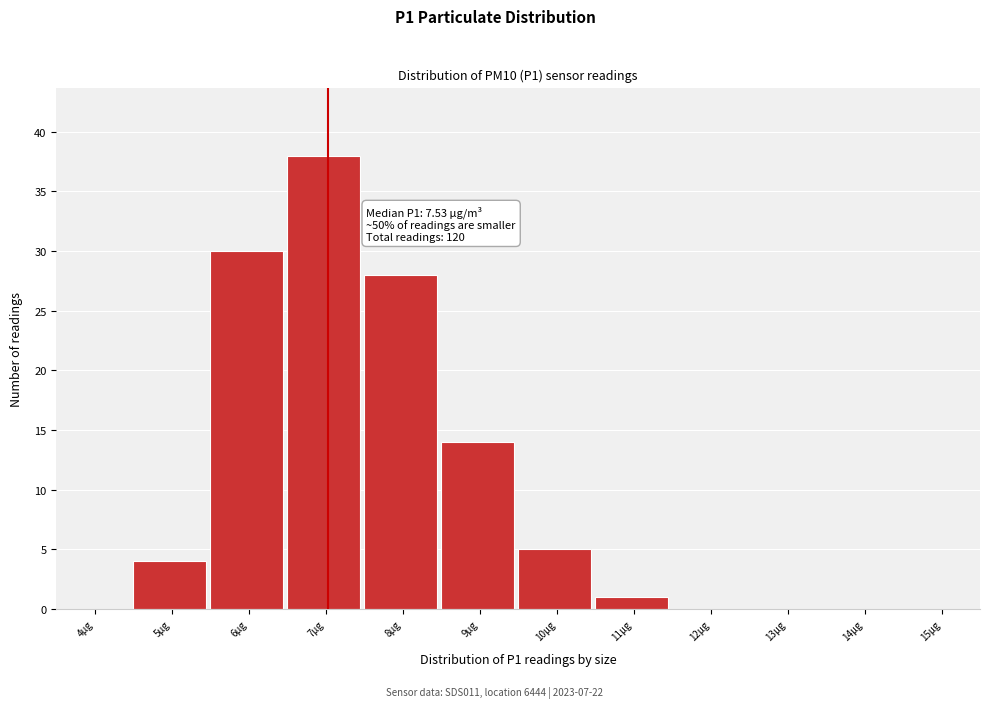

Reading right to left, transcribe all the data shown in this chart.

15µg=0	14µg=0	13µg=0	12µg=0	11µg=1	10µg=5	9µg=14	8µg=28	7µg=38	6µg=30	5µg=4	4µg=0